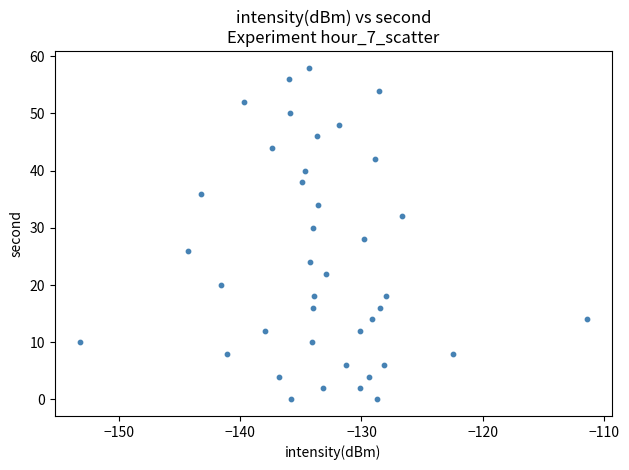

What is the range of Y values (max minus min)?

58